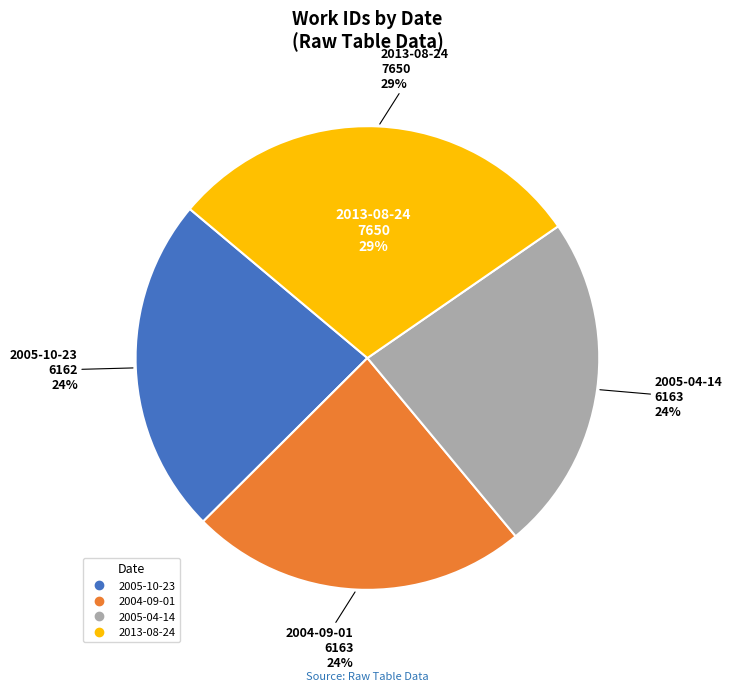

To the nearest percent, what portion does 2005-10-23 represent?

24%